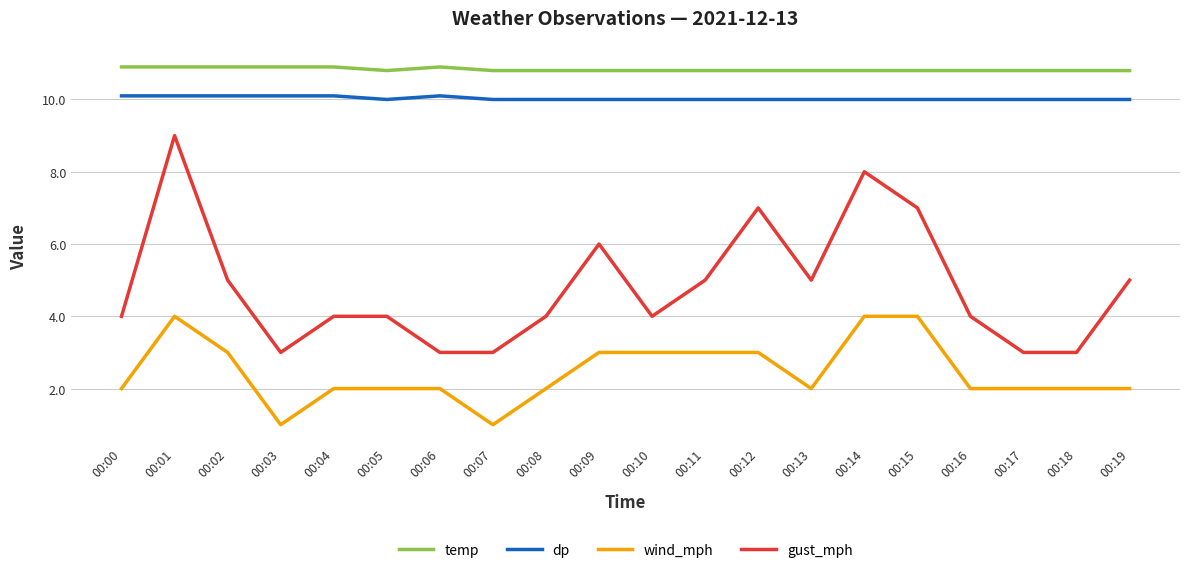

Is the value of wind_mph at 00:09 greater than the value of gust_mph at 00:12?

No